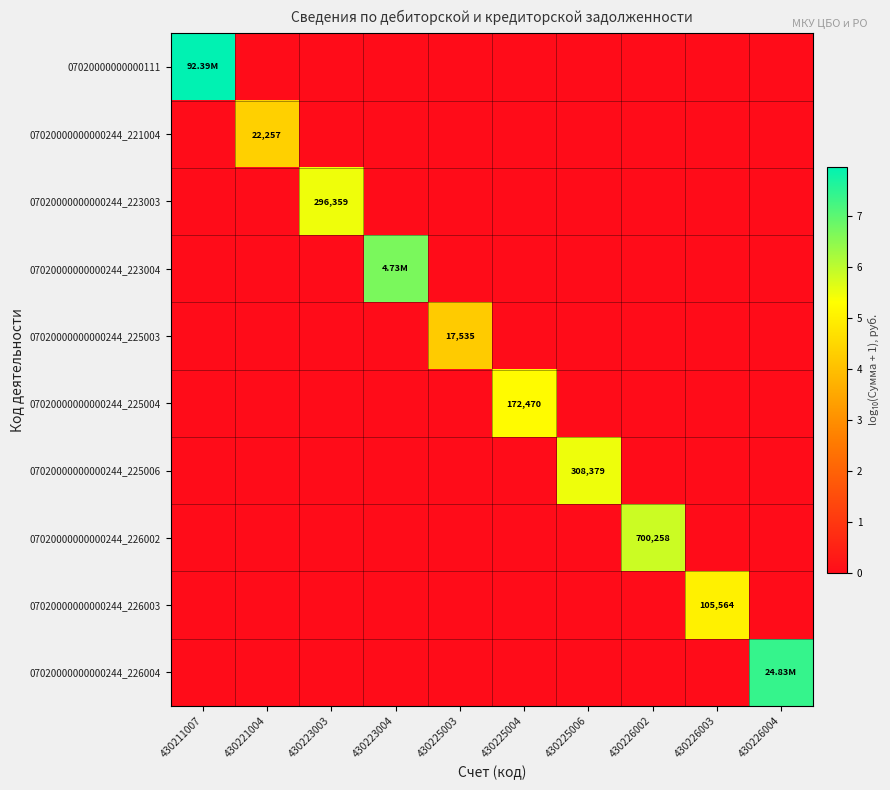

Which series has the largest total across all categories?

07020000000000111